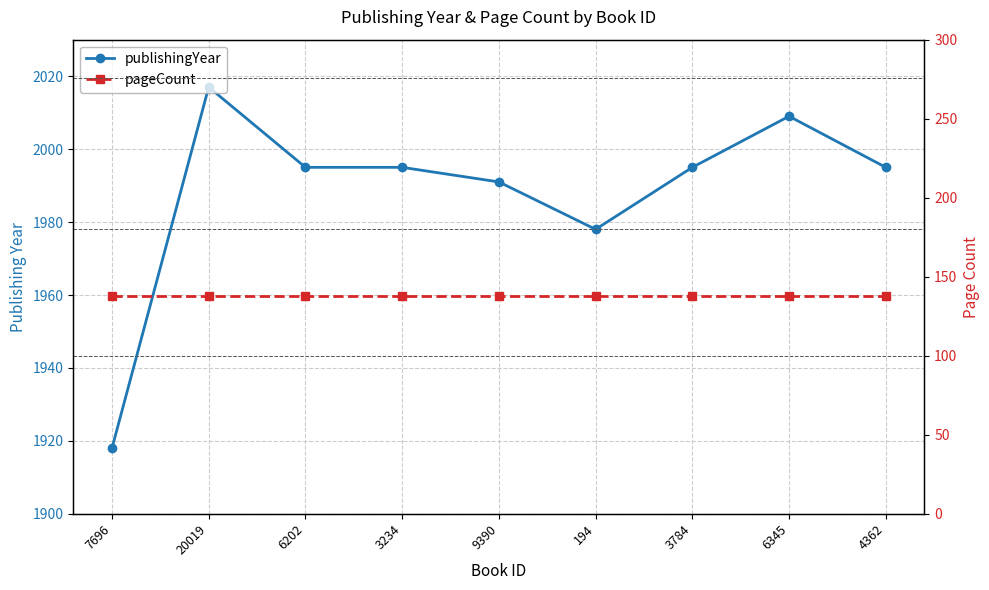

The pageCount series shows 138 at 4362. True or false?

True